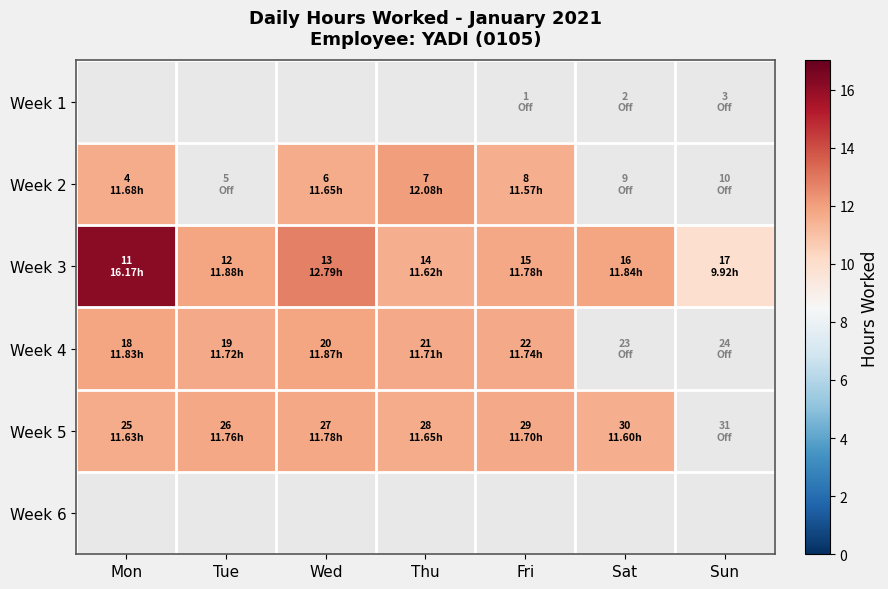

What is the greatest value displayed?

16.2